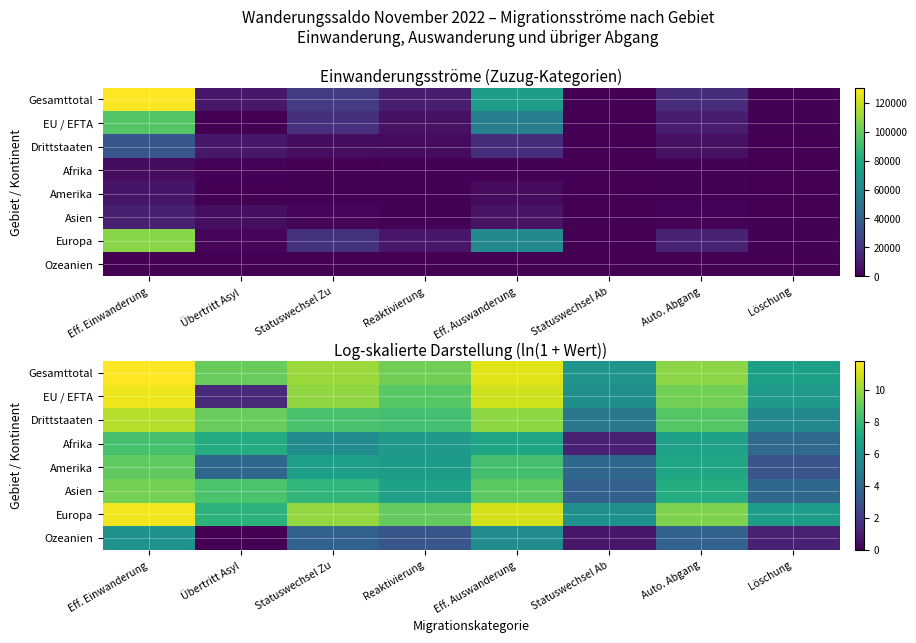

What is the average value of the Drittstaaten series?

8.1